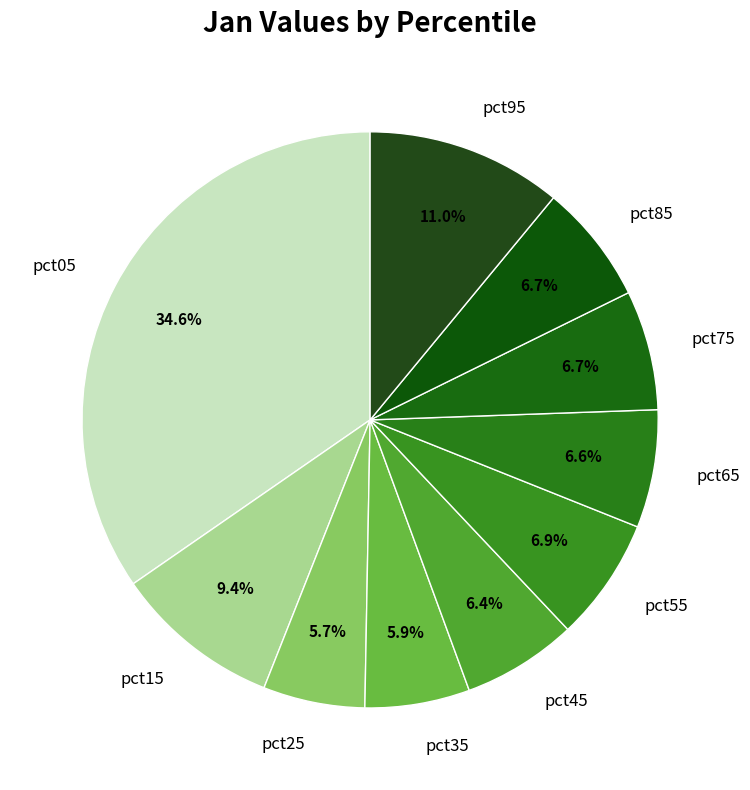

The pct25 slice represents 6% of the pie. True or false?

True